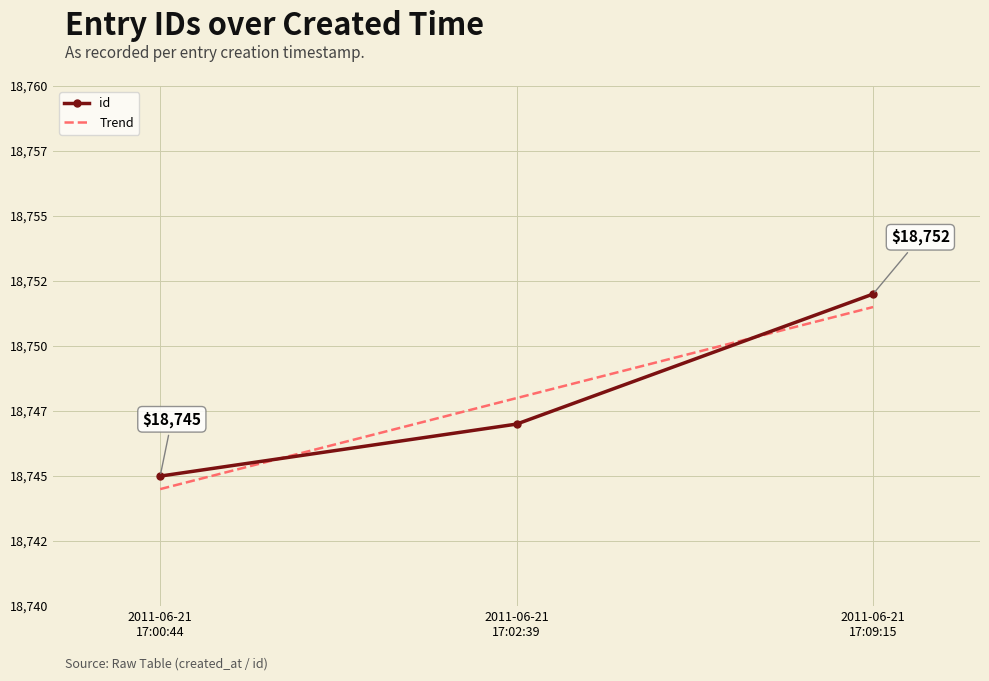

The chart shows a value of 8491 at 2011-06-21 17:00:44. True or false?

False